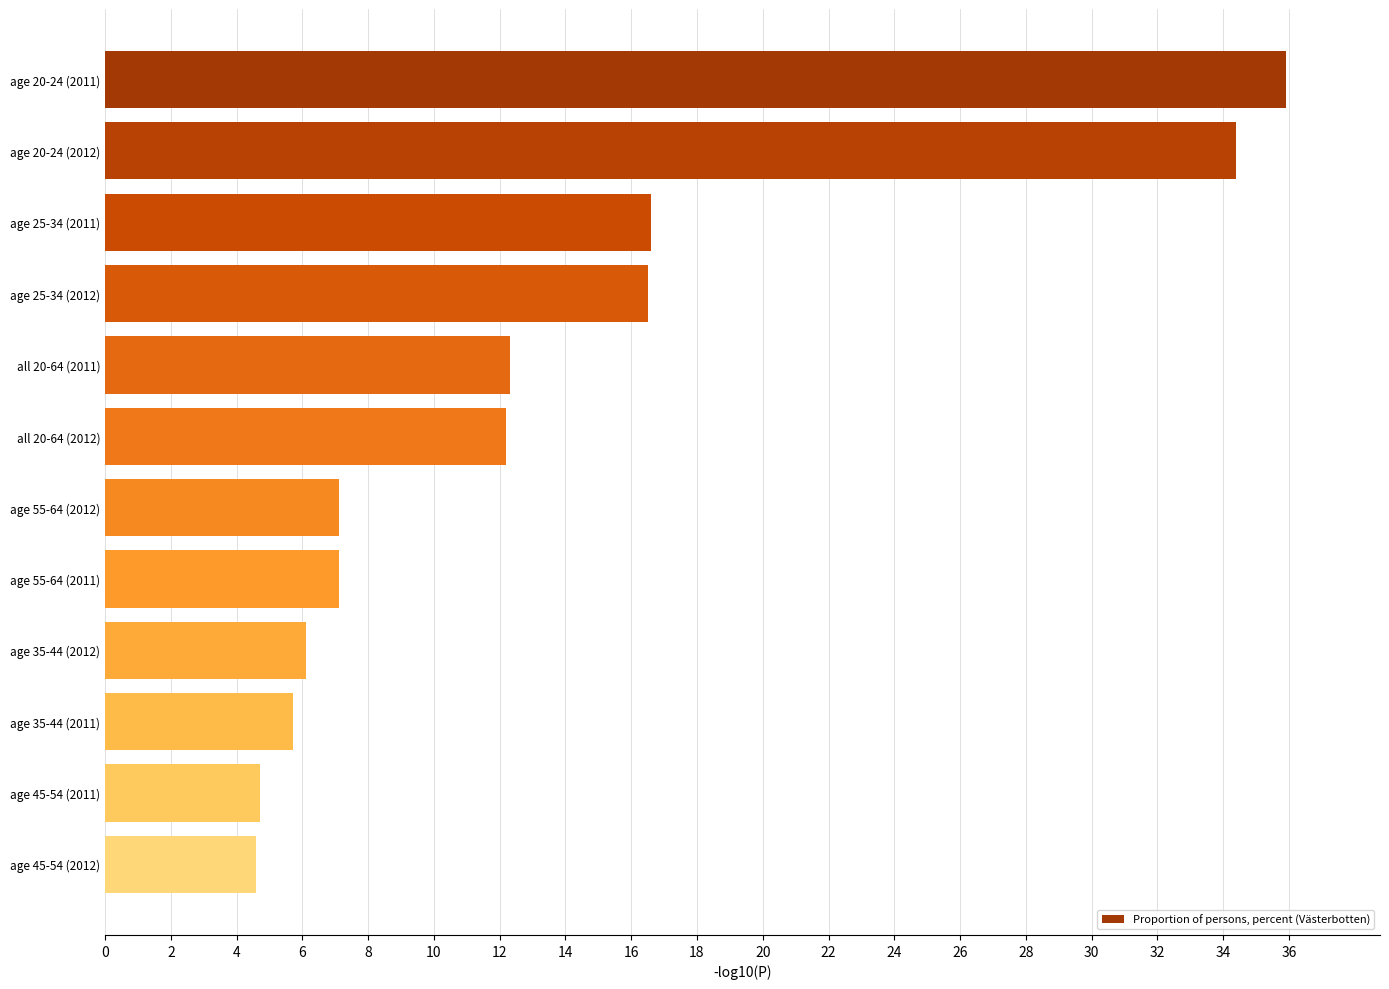

True or false: the data shows 4.0 at age 55-64 (2012).

False